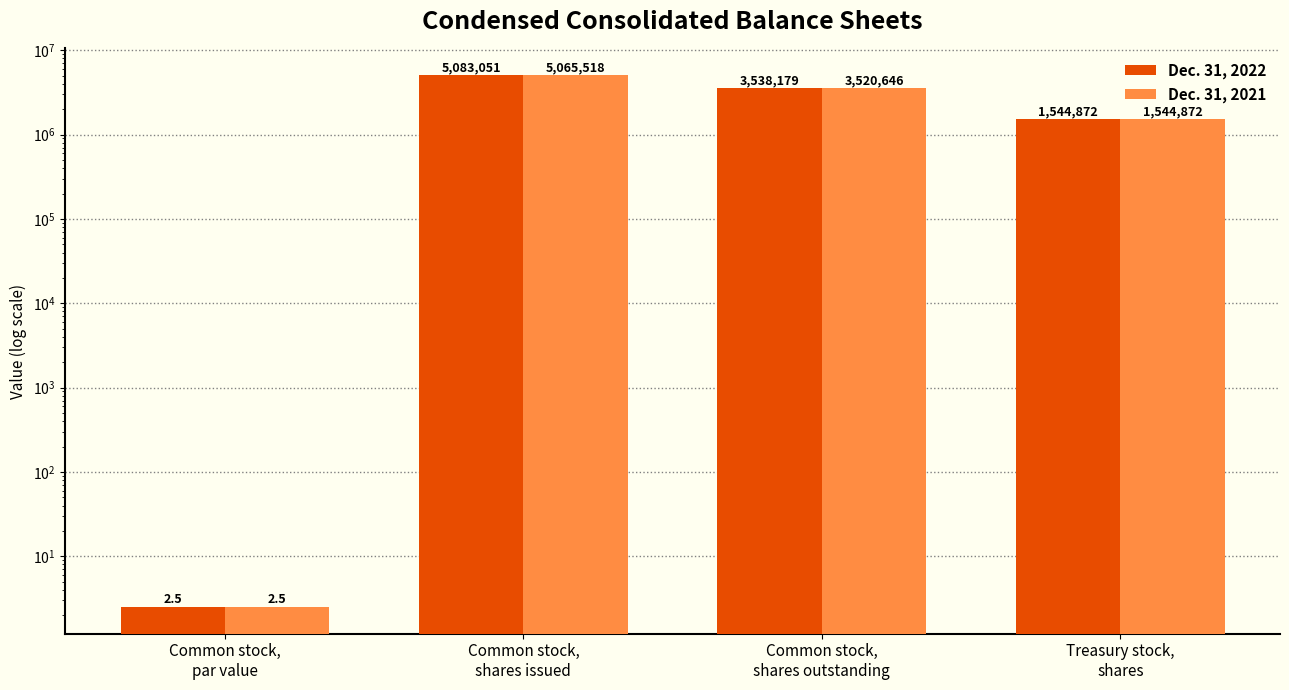

What is the label of the 4th bar from the right?

Common stock,
par value